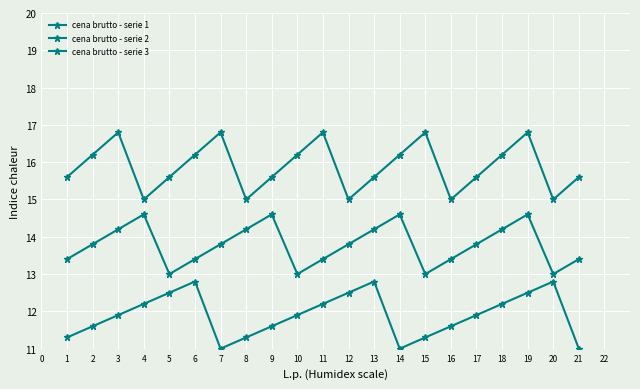

Does the chart have visible grid lines?

Yes